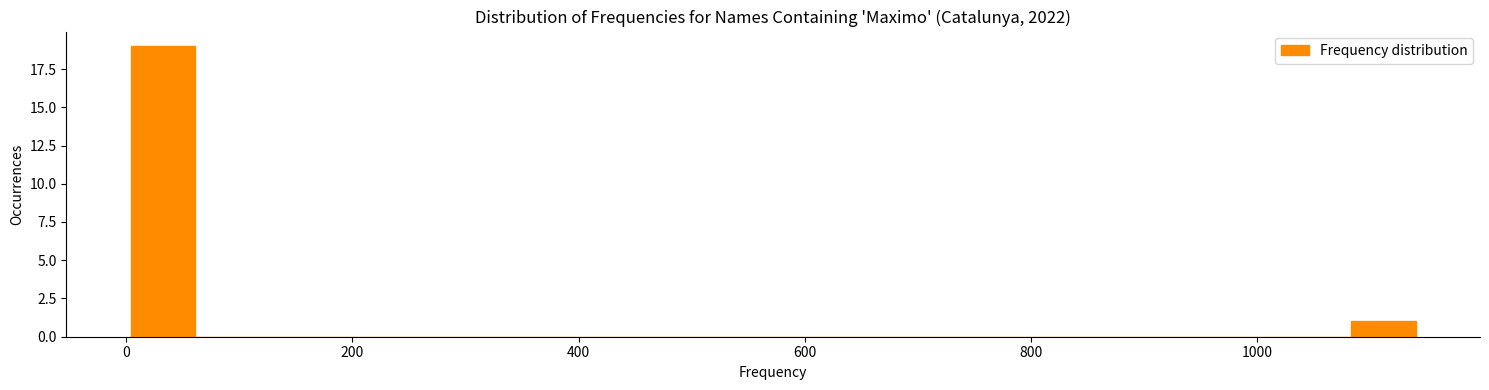

Read against the x-axis, roughly where is the centre of the tallest bar?

40